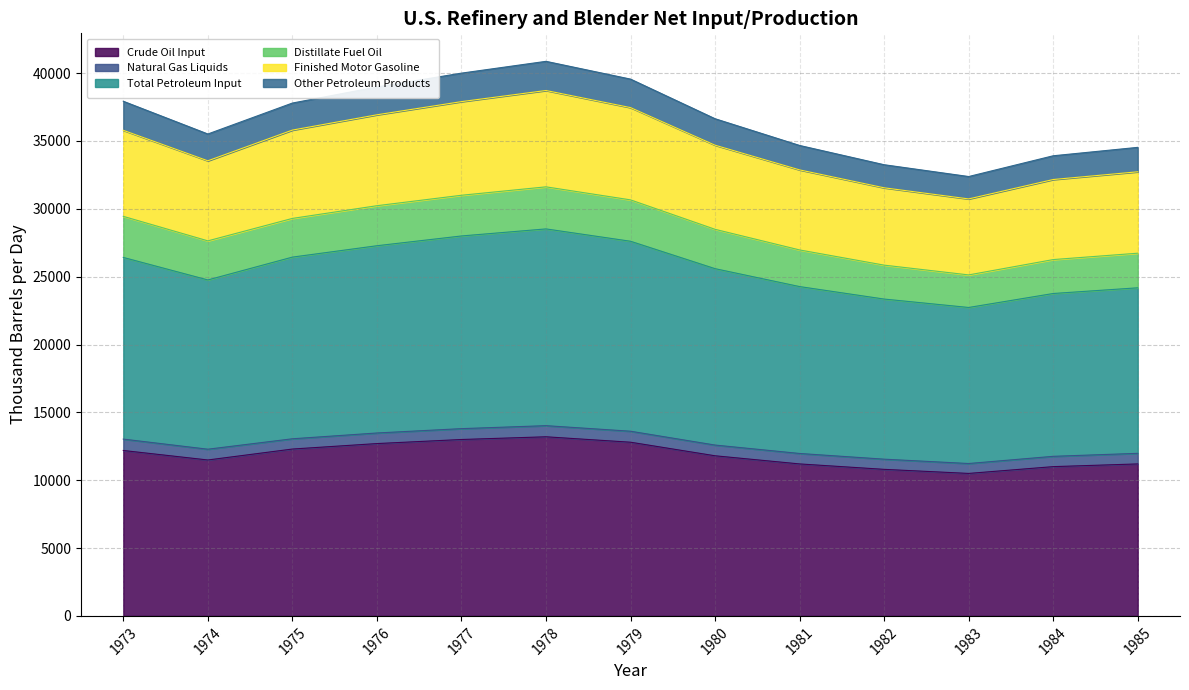

What is the minimum value for Crude Oil Input?

10500.0